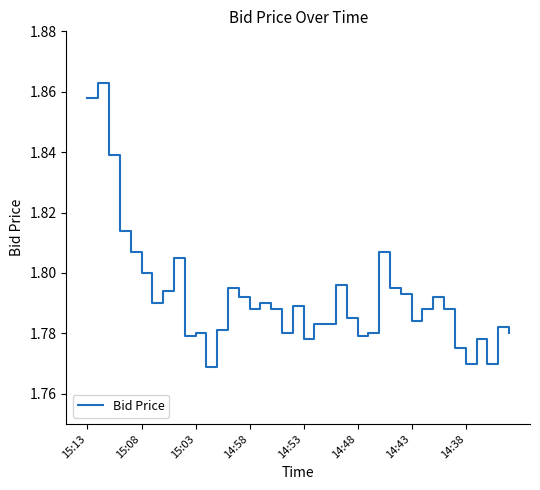

Is this an area chart (filled region under the line)?

No